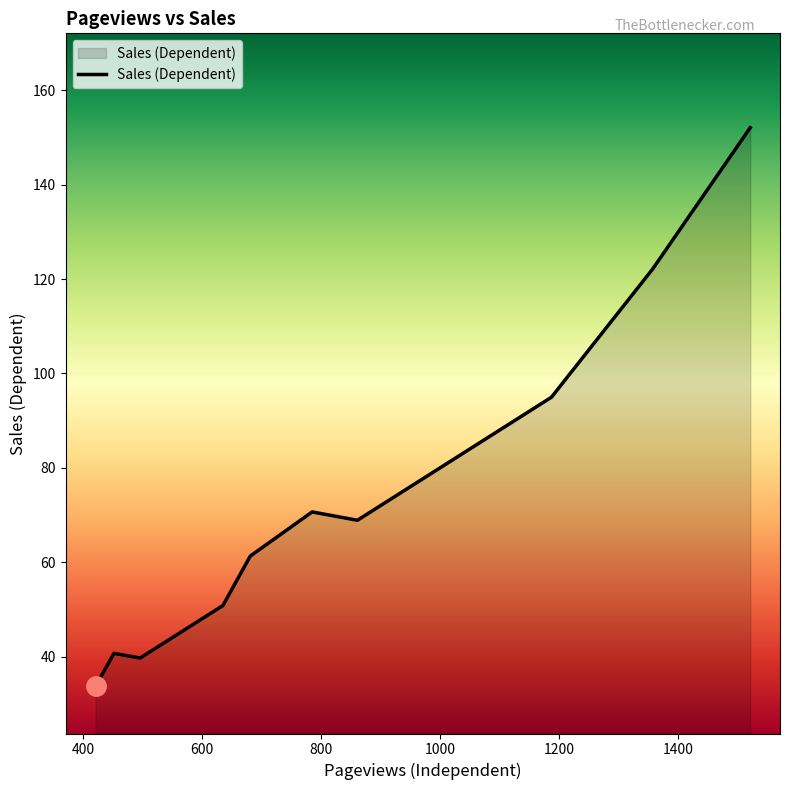

What is the smallest value displayed?

33.7